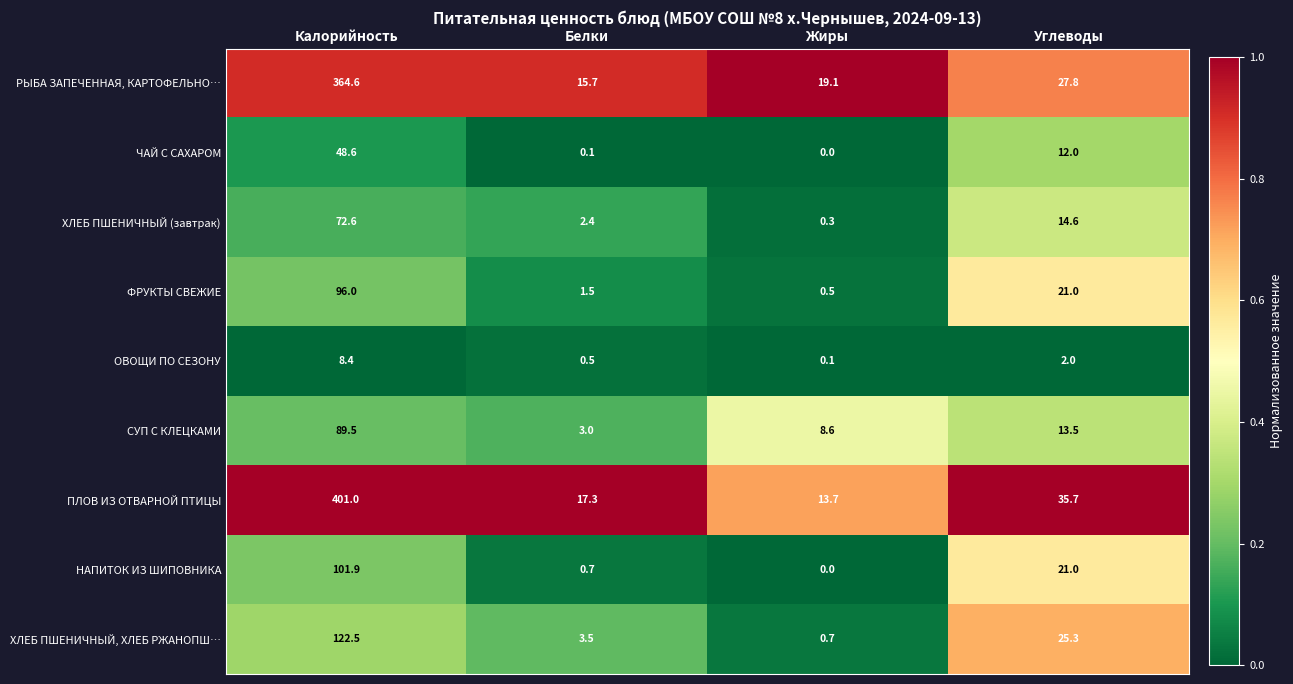

List the series in order of their peak value, lowest first.

ОВОЩИ ПО СЕЗОНУ, ЧАЙ С САХАРОМ, ХЛЕБ ПШЕНИЧНЫЙ (завтрак), СУП С КЛЕЦКАМИ, ФРУКТЫ СВЕЖИЕ, НАПИТОК ИЗ ШИПОВНИКА, ХЛЕБ ПШЕНИЧНЫЙ, ХЛЕБ РЖАНОПШ…, РЫБА ЗАПЕЧЕННАЯ, КАРТОФЕЛЬНО…, ПЛОВ ИЗ ОТВАРНОЙ ПТИЦЫ